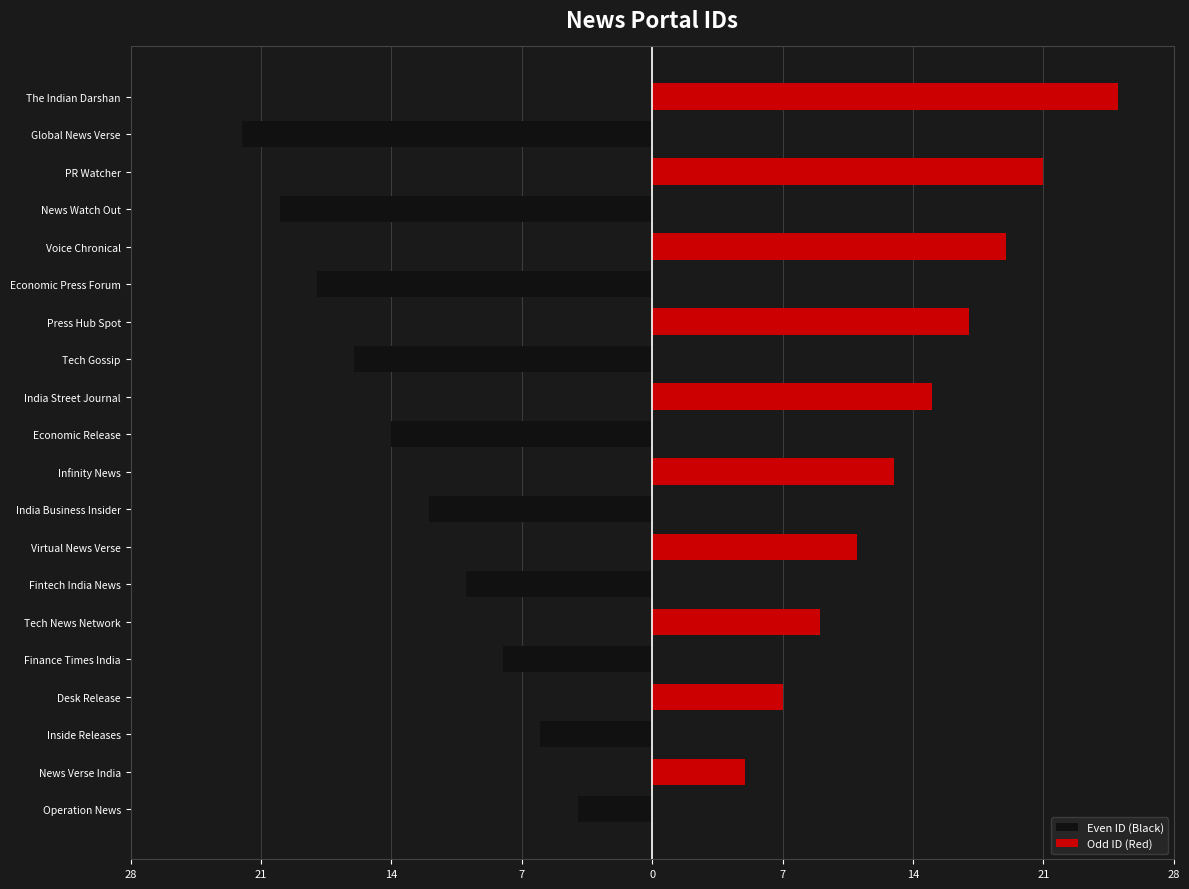

The value of Odd ID (Red) at Finance Times India is 0. True or false?

True